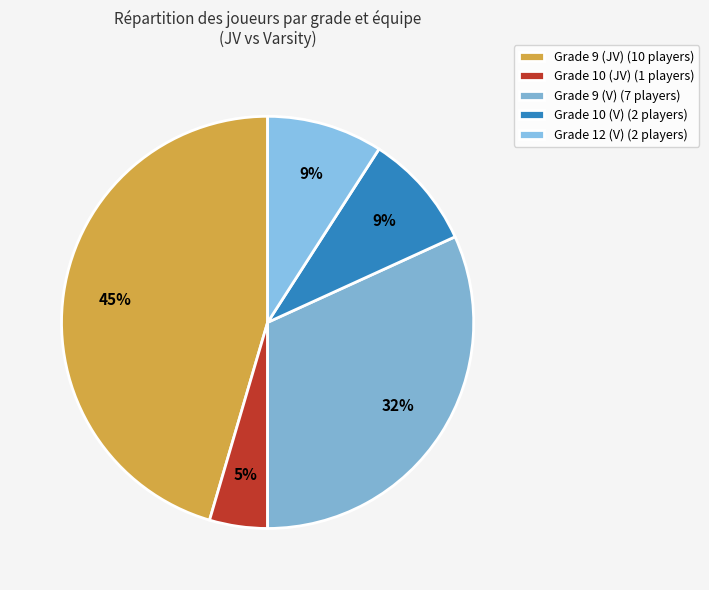

To the nearest percent, what is the average slice percentage?

20%